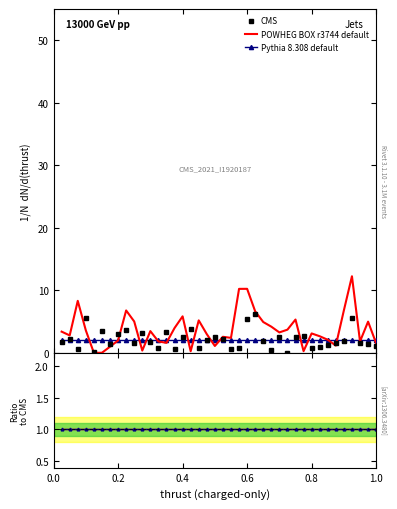

What is the average value of the CMS series?

2.2